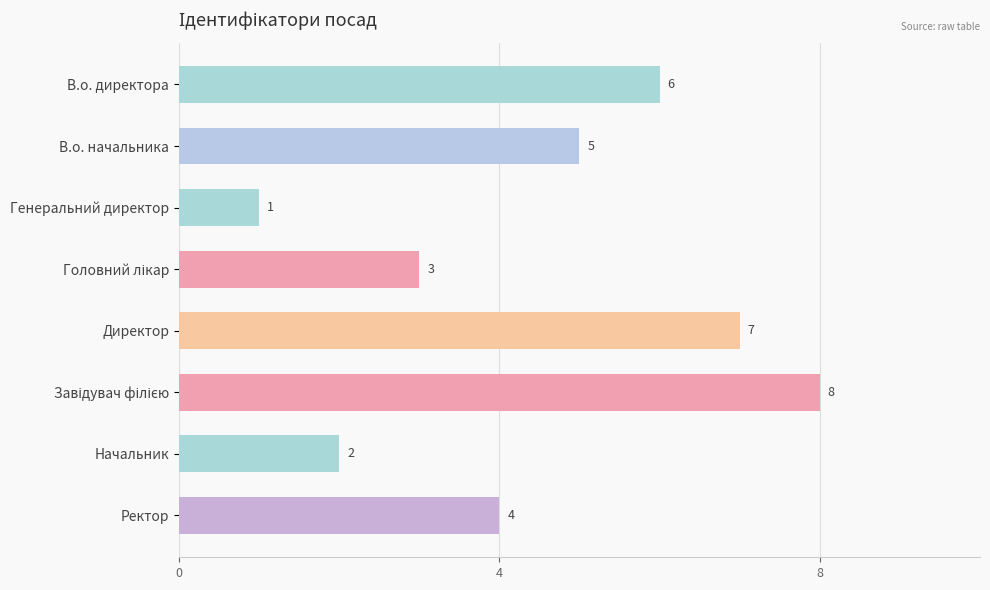

Where is the data nearest to the value 4?

Ректор